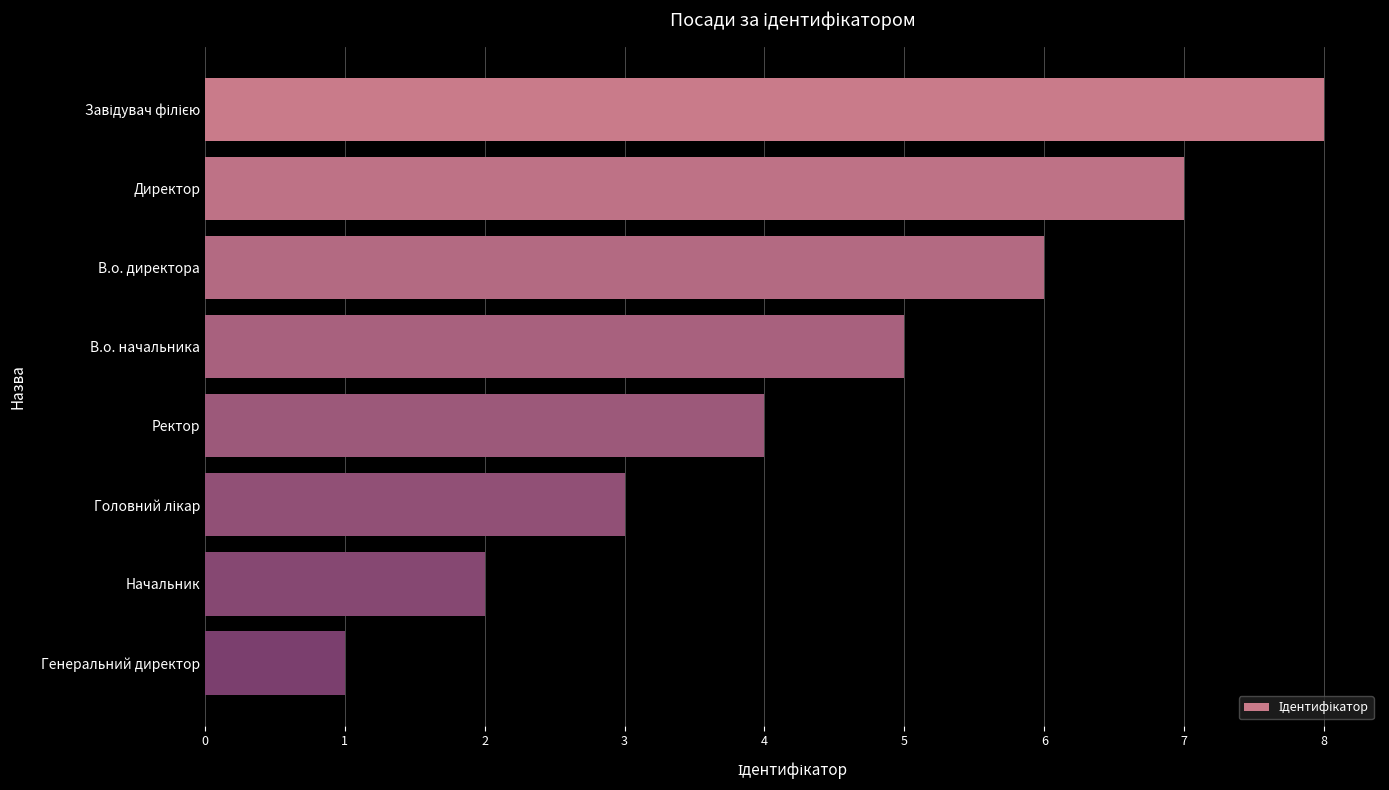

Which has a higher value, Директор or Начальник?

Директор